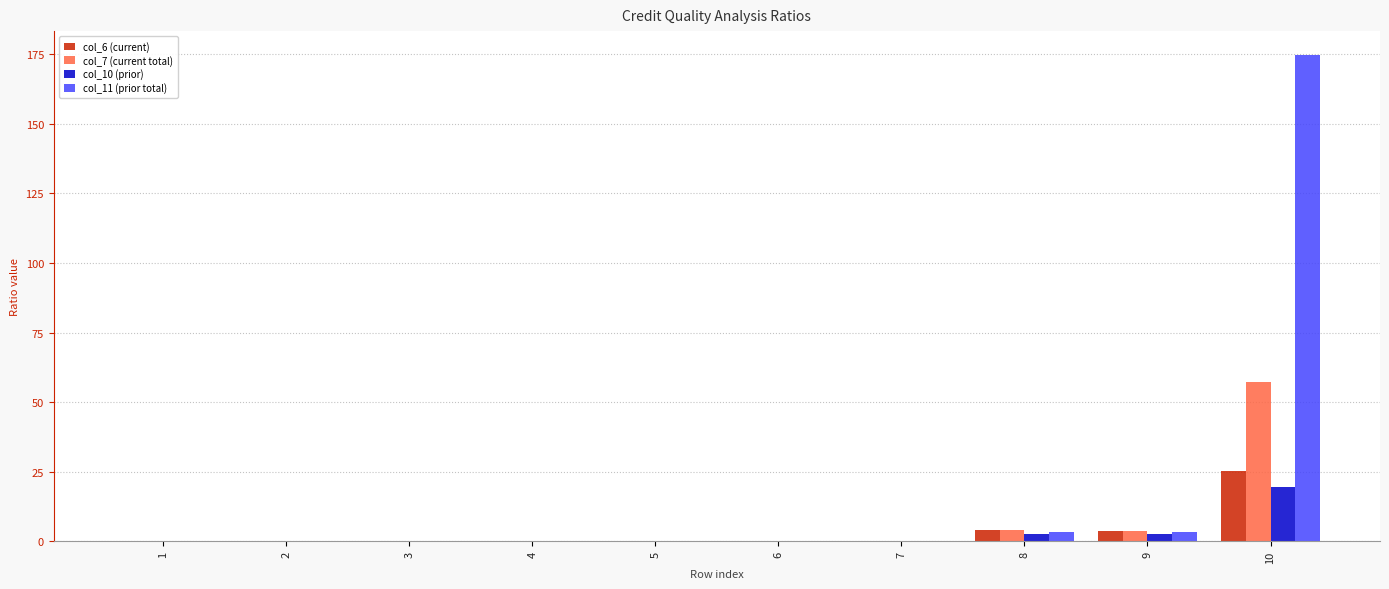

What is the maximum value for col_10 (prior)?

19.5